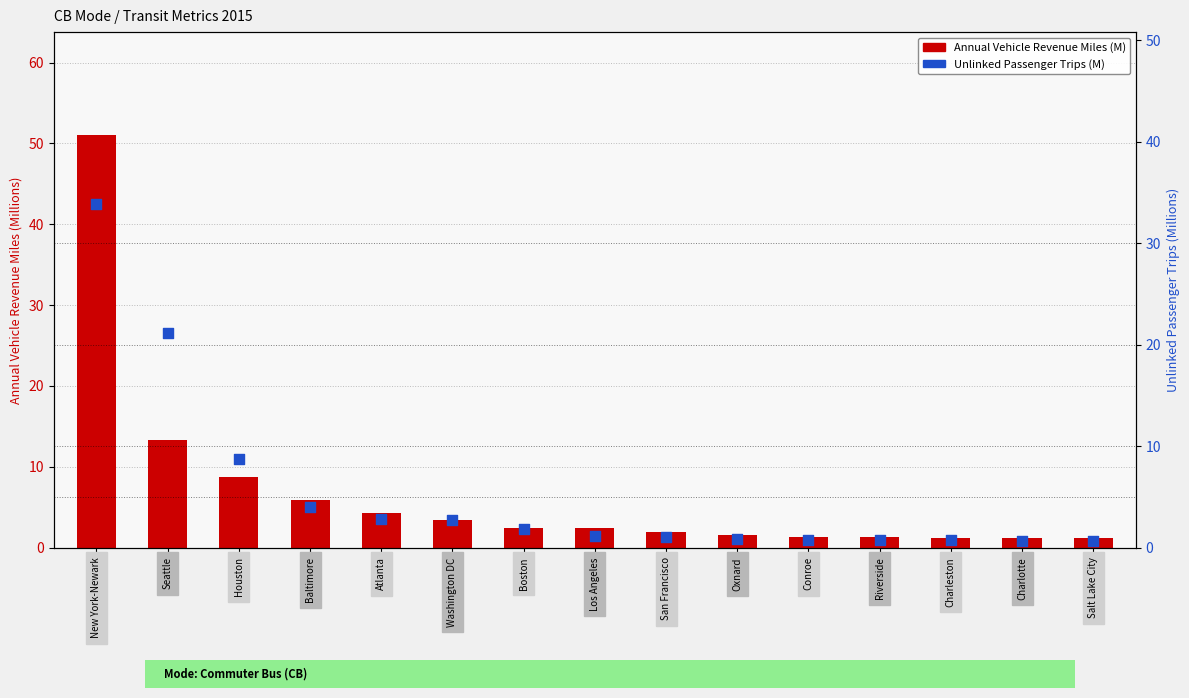

What are all the series names shown in the legend?

Annual Vehicle Revenue Miles (M), Unlinked Passenger Trips (M)